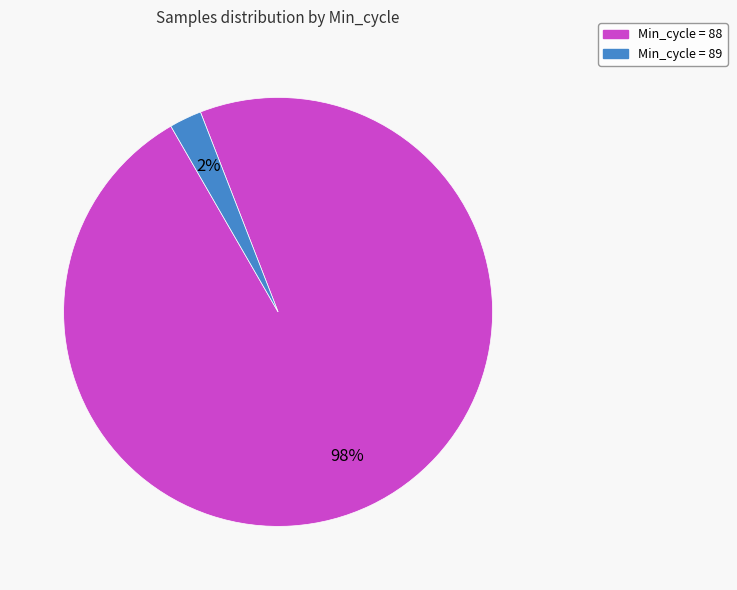

Is there any slice that represents more than half of the pie?

Yes